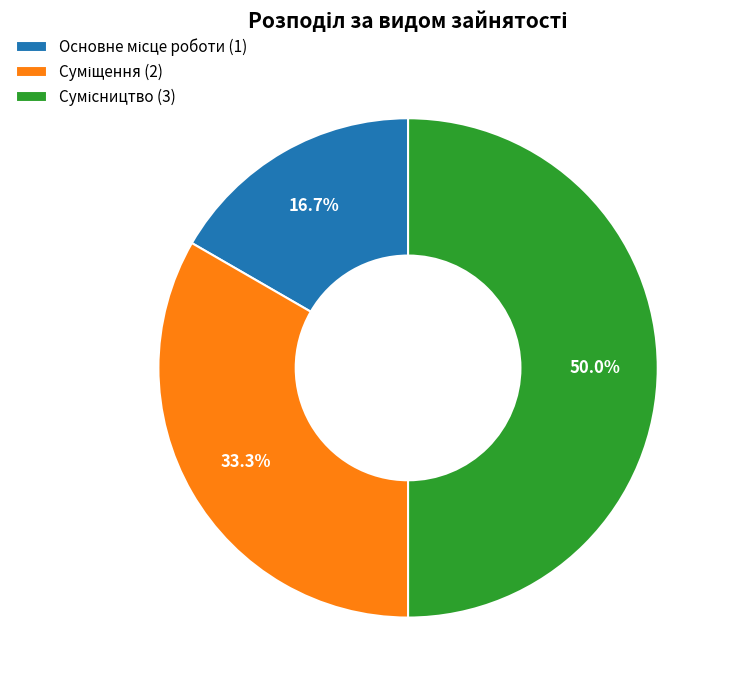

Count the number of slices in the pie.

3